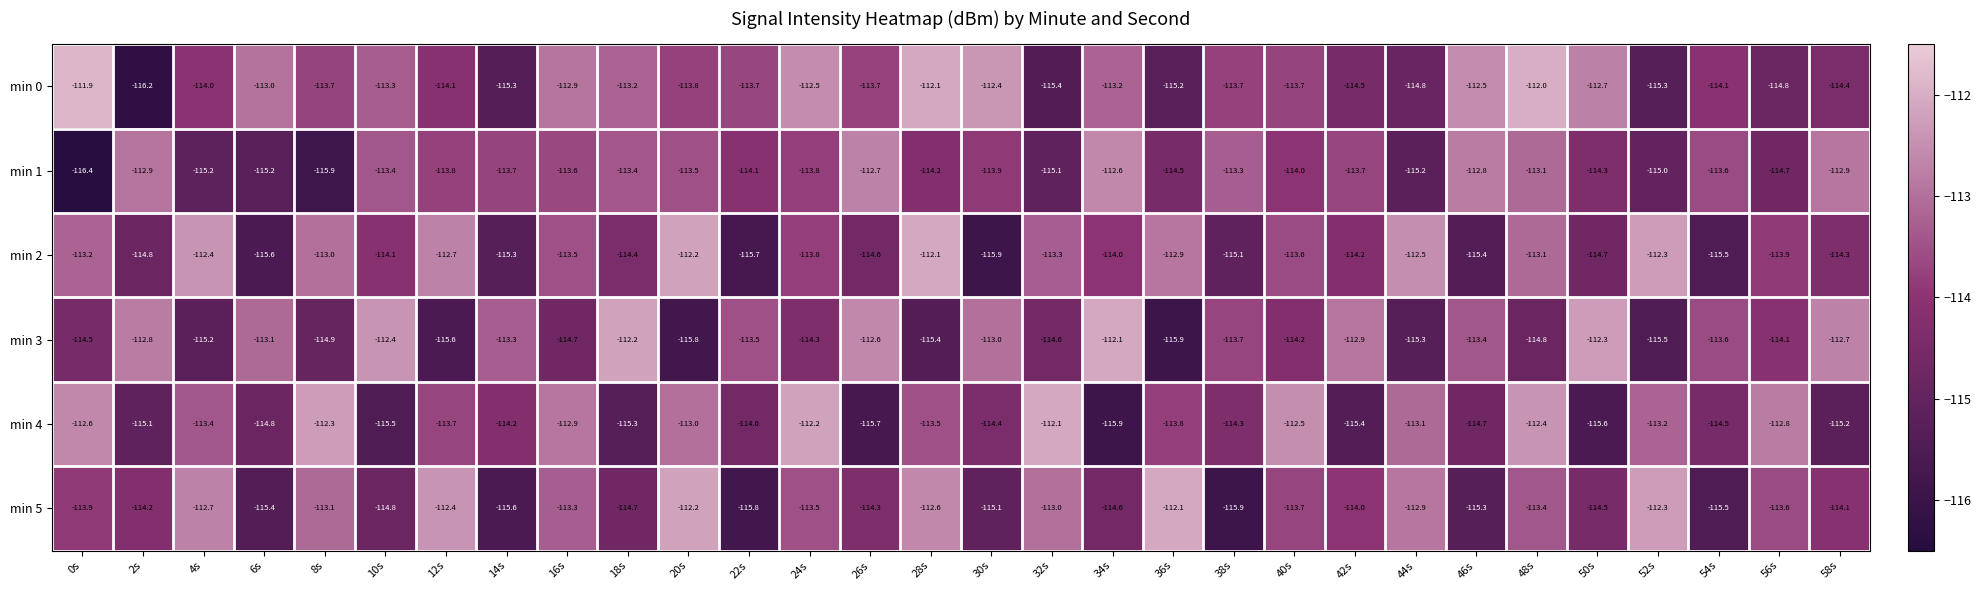

Count the number of categories in the chart.

30